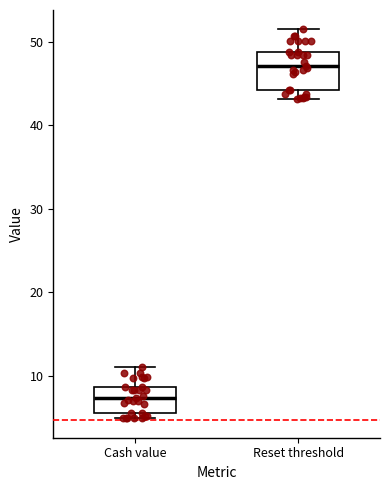

Reading left to right, transcribe this box plot: for each box, give where its median line is, the range the box spans, and where its two whiskers end, as read against the y-axis. The values are not printed on the chart, so give them approximately, as read against the axis.

Cash value: median 7, box 6 to 9, whiskers 5 to 11
Reset threshold: median 47, box 44 to 49, whiskers 43 to 51